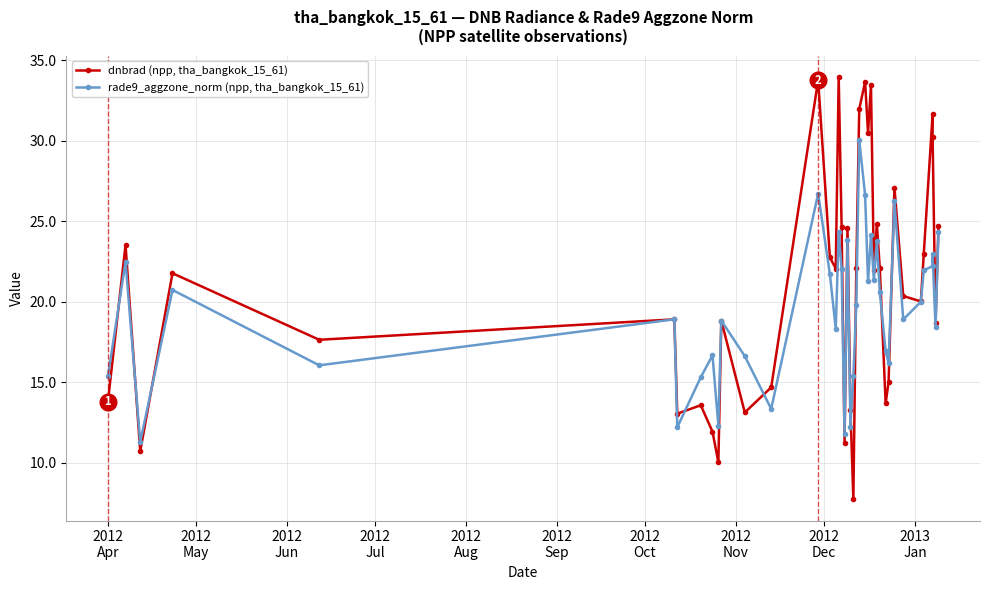

What is the difference between the maximum and minimum values in the dnbrad (npp, tha_bangkok_15_61) series?

26.3